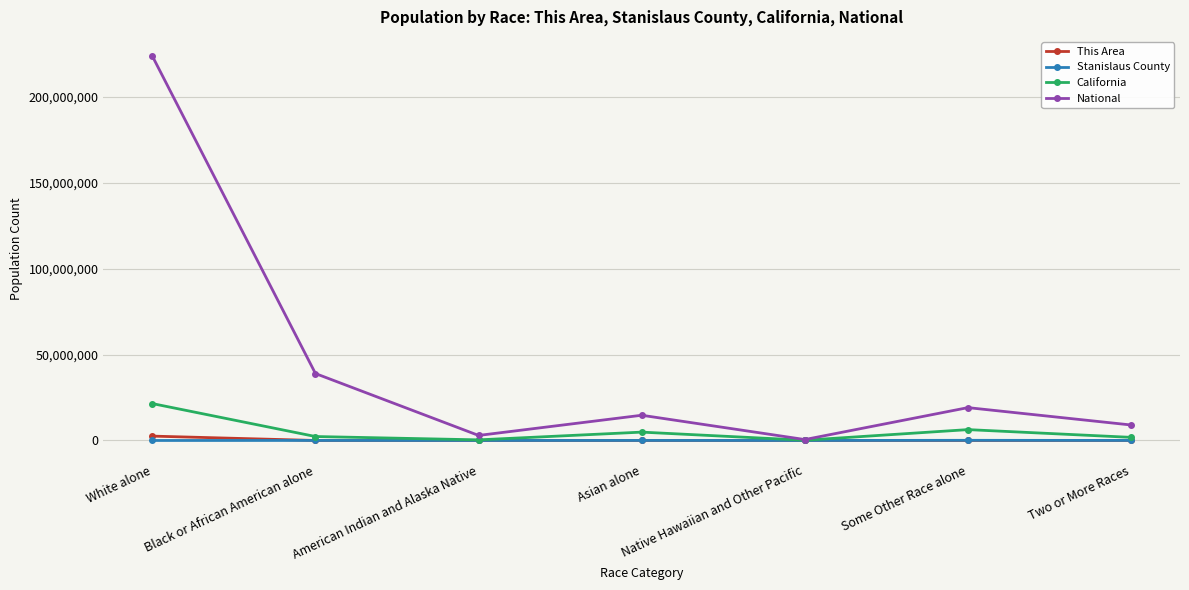

At which label is National closest to 112046639?

Black or African American alone